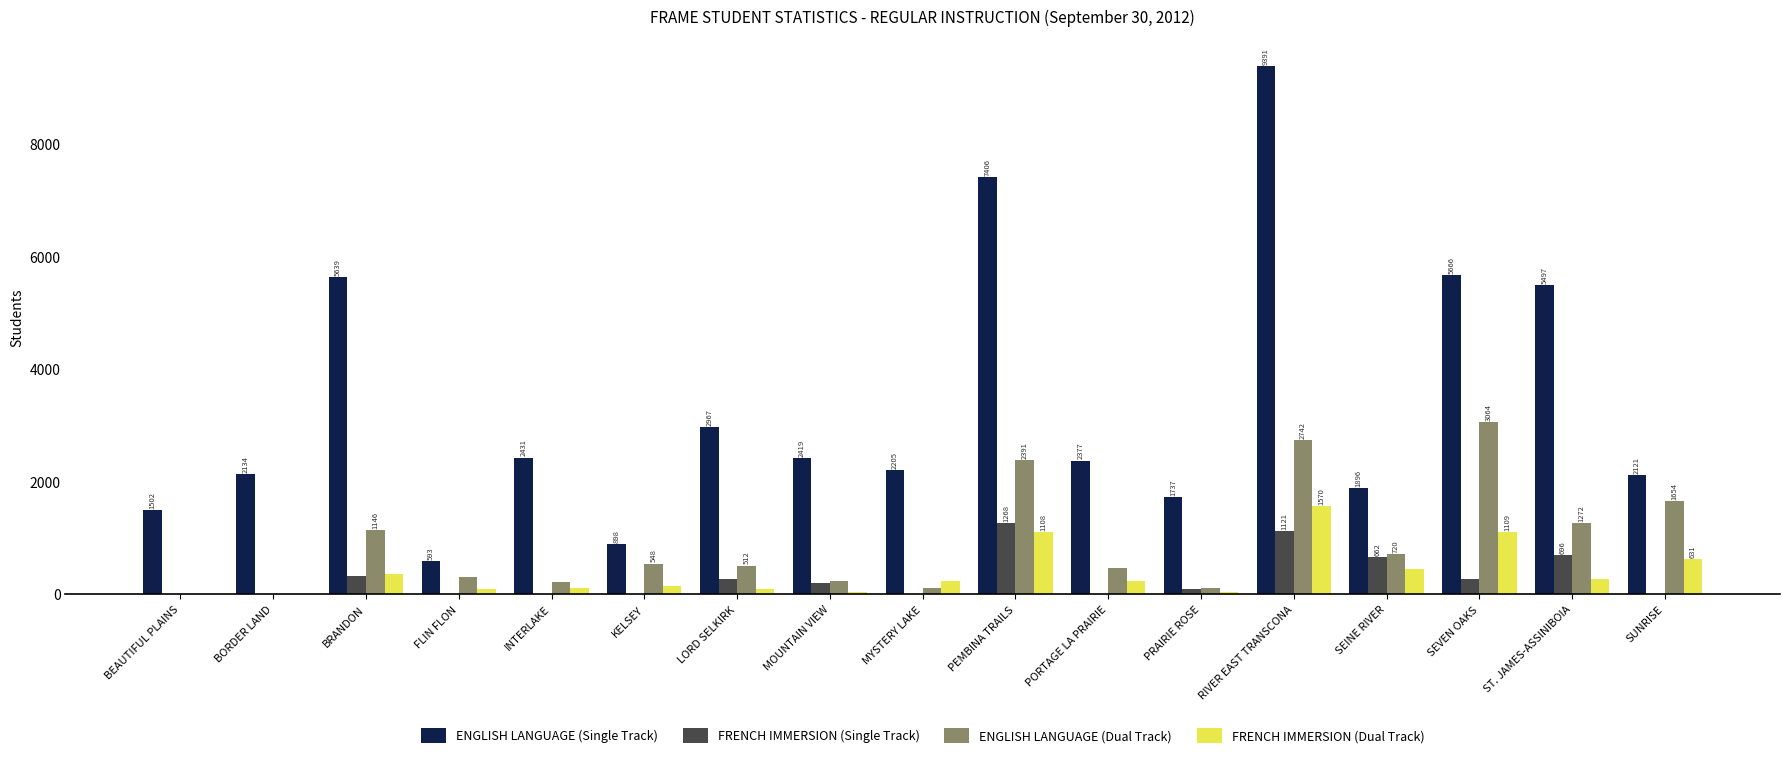

Count the number of categories in the chart.

17